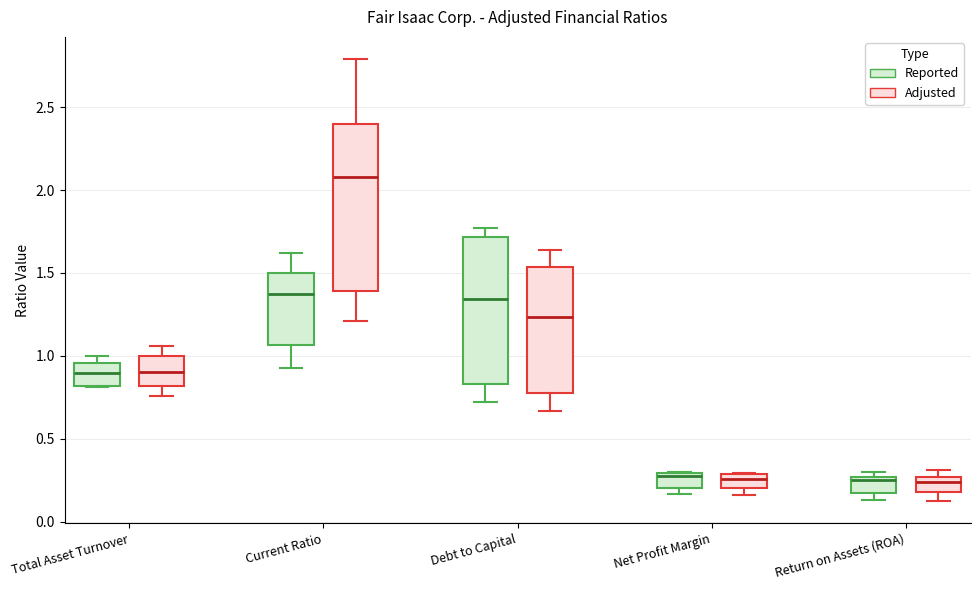

Which box is the tallest, from its lower edge to its upper edge?

Current Ratio (Adjusted)